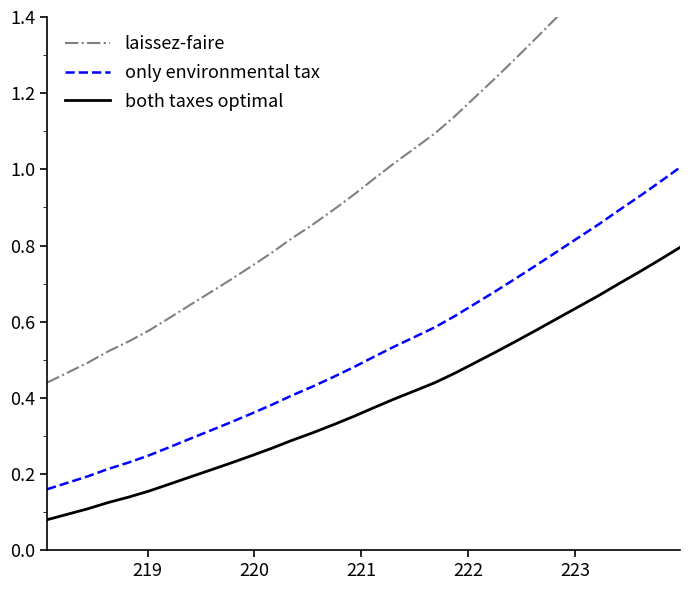

How many series are shown in this chart?

3